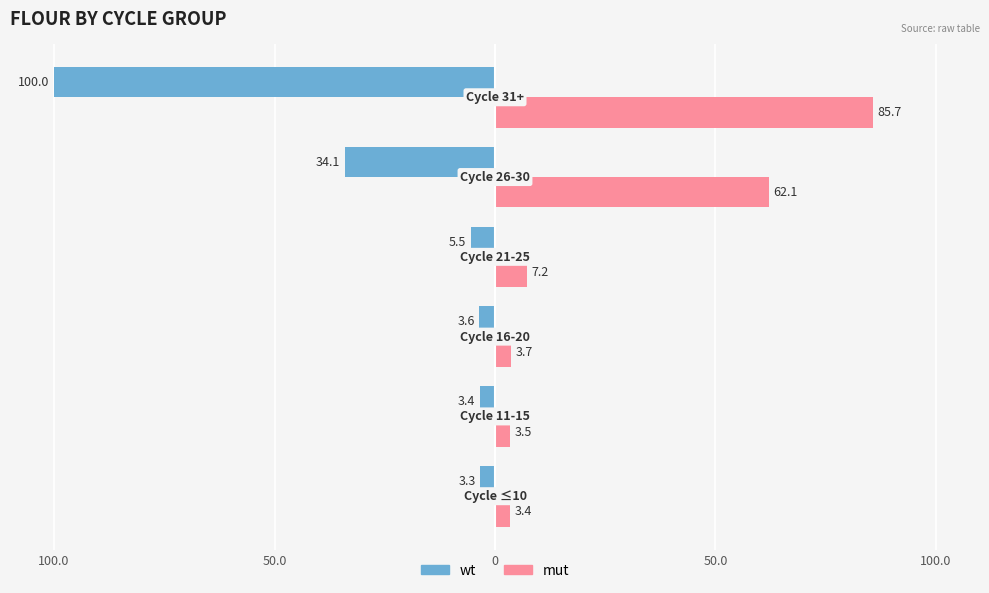

Reading left to right, list all the values displayed in this chart.

wt: -3.3	-3.4	-3.6	-5.5	-34.1	-100.0
mut: 3.4	3.5	3.7	7.2	62.1	85.7